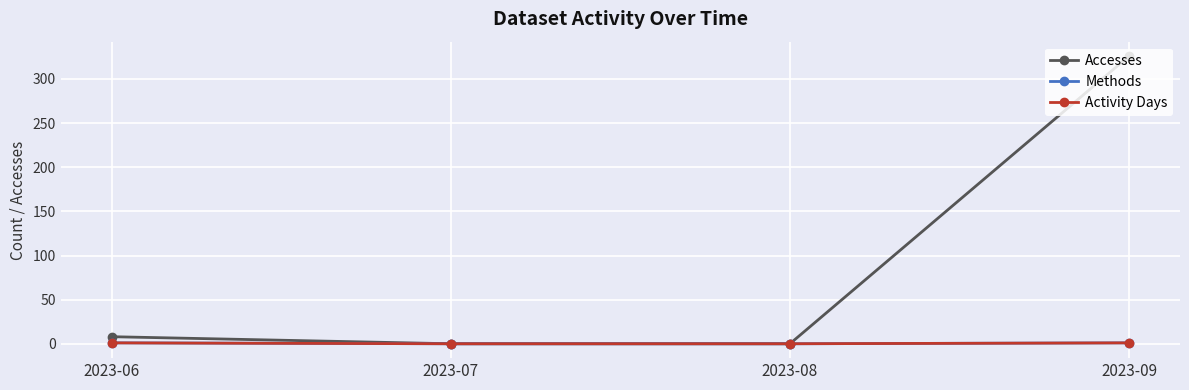

What is the sum of the Activity Days values at 2023-08 and 2023-06?

1